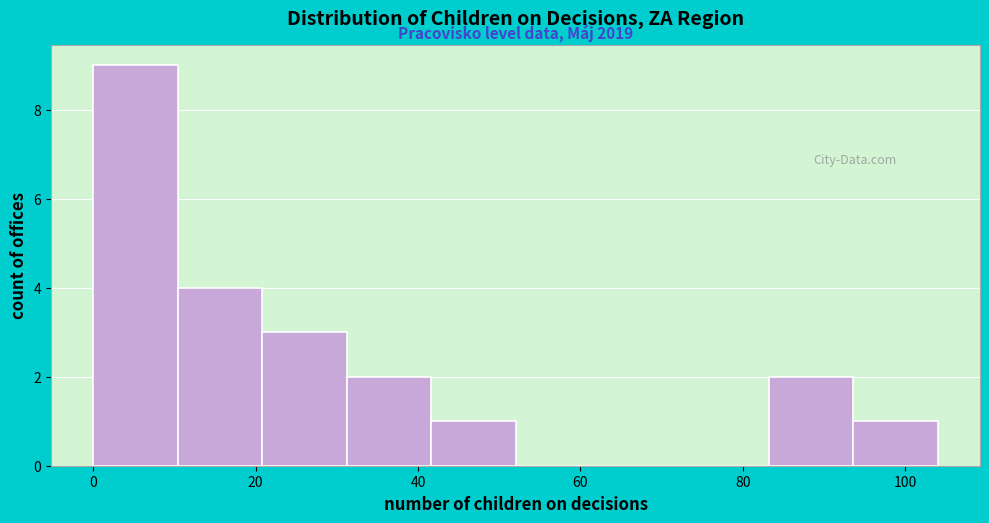

Over which range of the x-axis is the bar tallest?

0.0 to 10.4